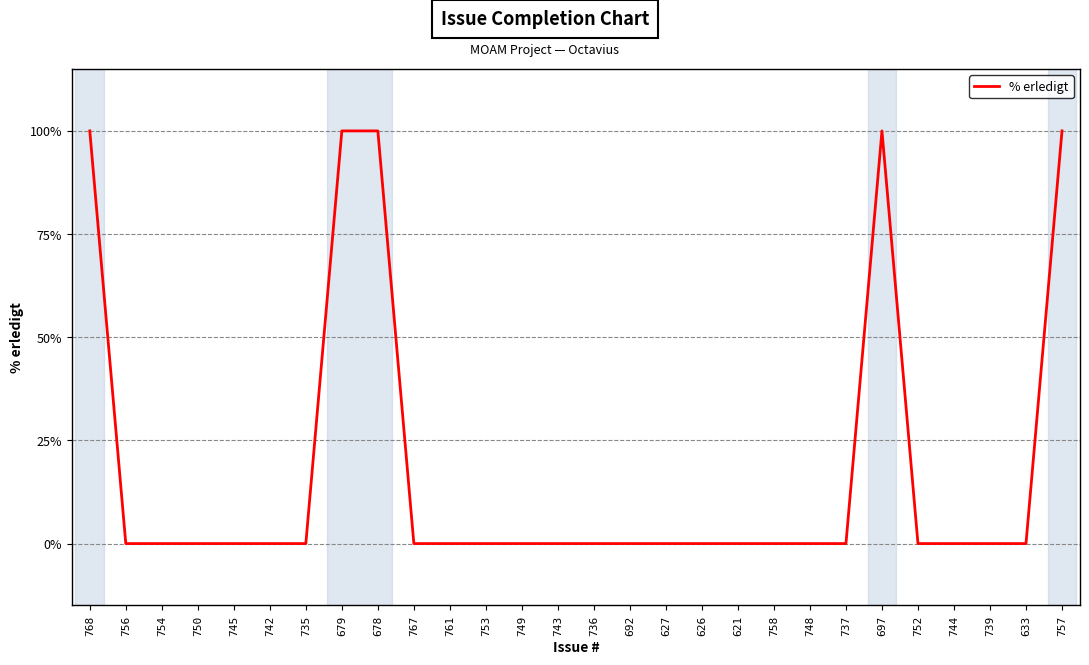

What is the sum of the values at 626 and 697?

100